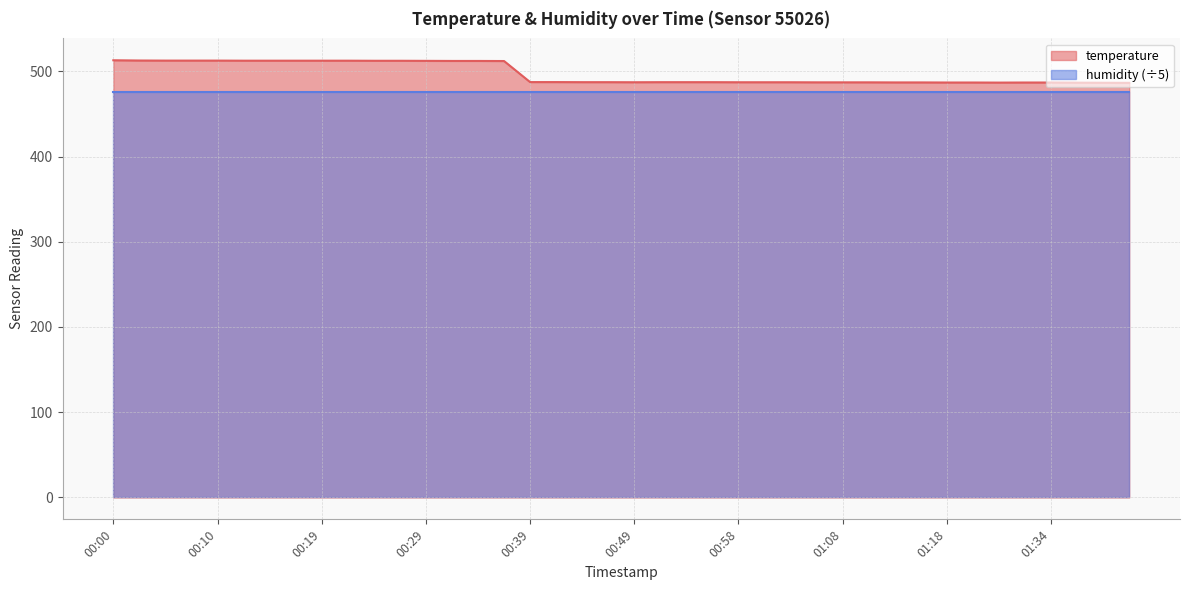

Rank the categories by value from highest to lowest.

00:00, 00:02, 00:05, 00:07, 00:10, 00:12, 00:15, 00:17, 00:19, 00:22, 00:24, 00:27, 00:29, 00:32, 00:34, 00:36, 00:39, 00:41, 00:44, 00:46, 00:51, 00:54, 00:56, 00:49, 00:58, 01:01, 01:03, 01:06, 01:08, 01:11, 01:13, 01:15, 01:18, 01:21, 01:32, 01:34, 01:27, 01:37, 01:39, 01:42